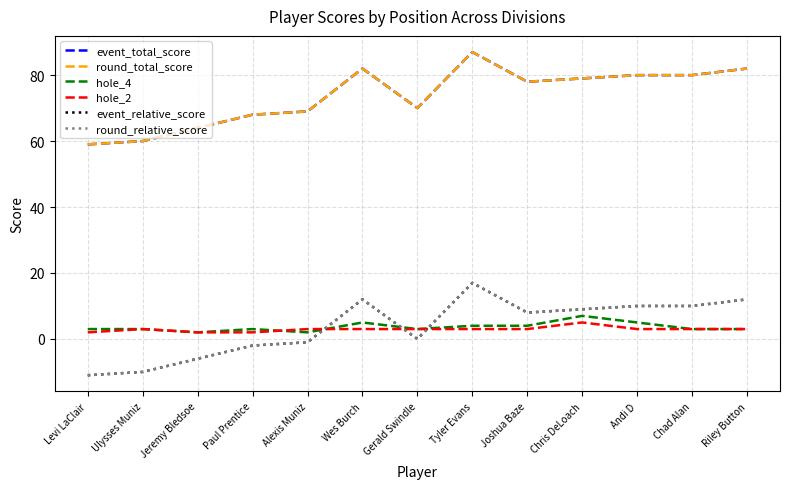

At how many categories does at least one series exceed 54?

13